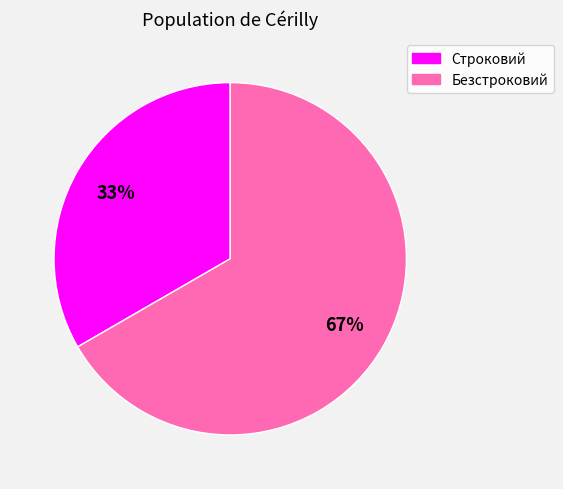

Is it true that Строковий is 44% of the pie?

False